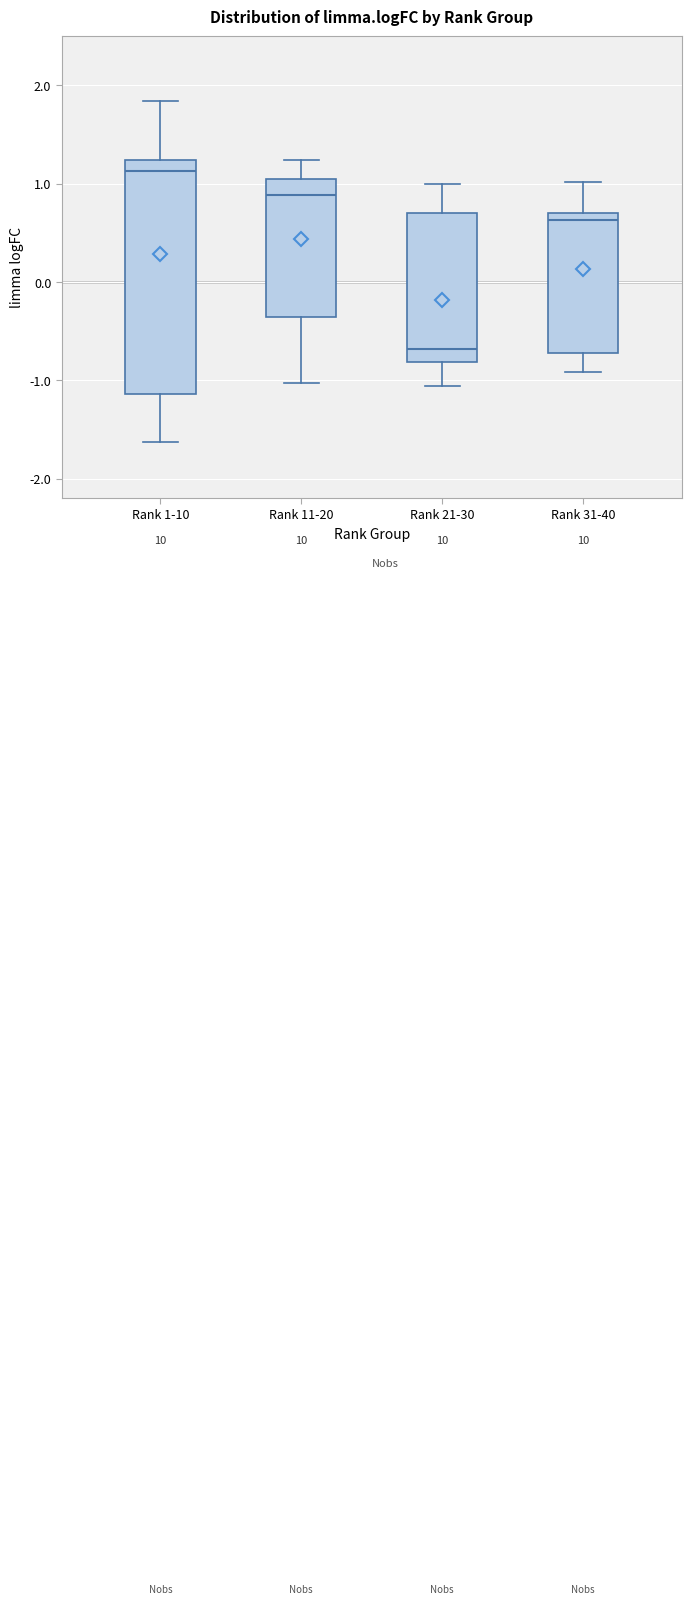

Where does the lower whisker of the box for Rank 31-40 end on the y-axis? The values are not printed on the chart, so give them approximately, as read against the axis.

-0.9